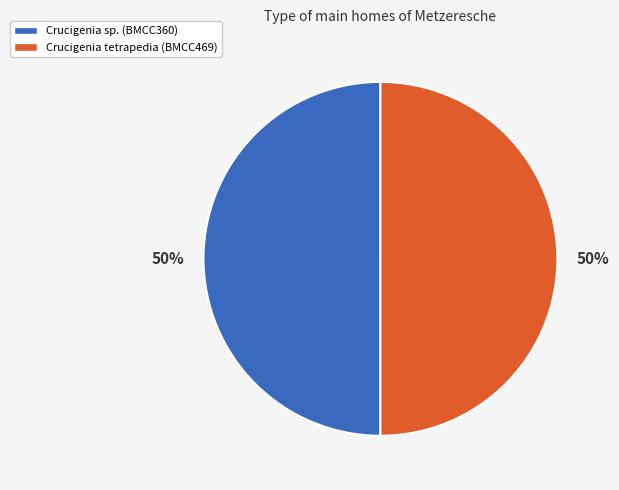

What percentage is the Crucigenia sp. (BMCC360) slice, to the nearest percent?

50%